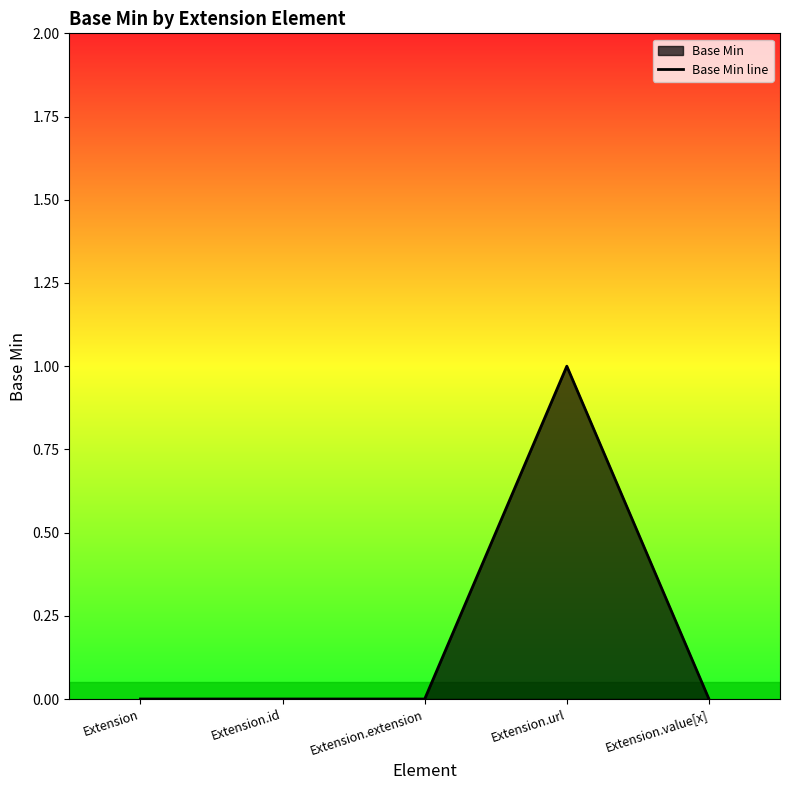

How many values are between 0 and 1?

5